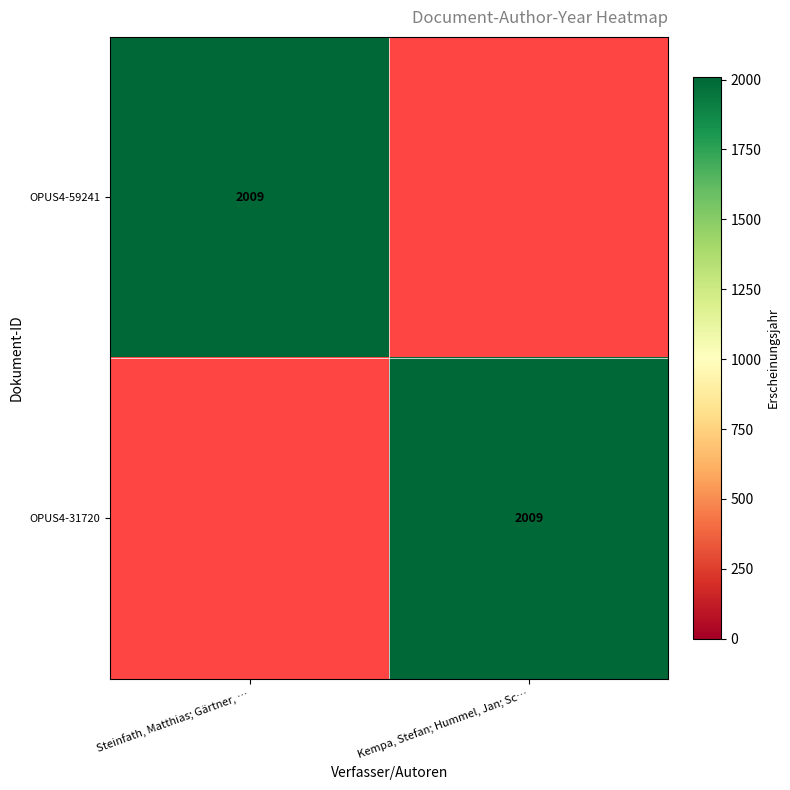

The OPUS4-31720 series shows 2009 at Kempa, Stefan; Hummel, Jan; Sc…. True or false?

True